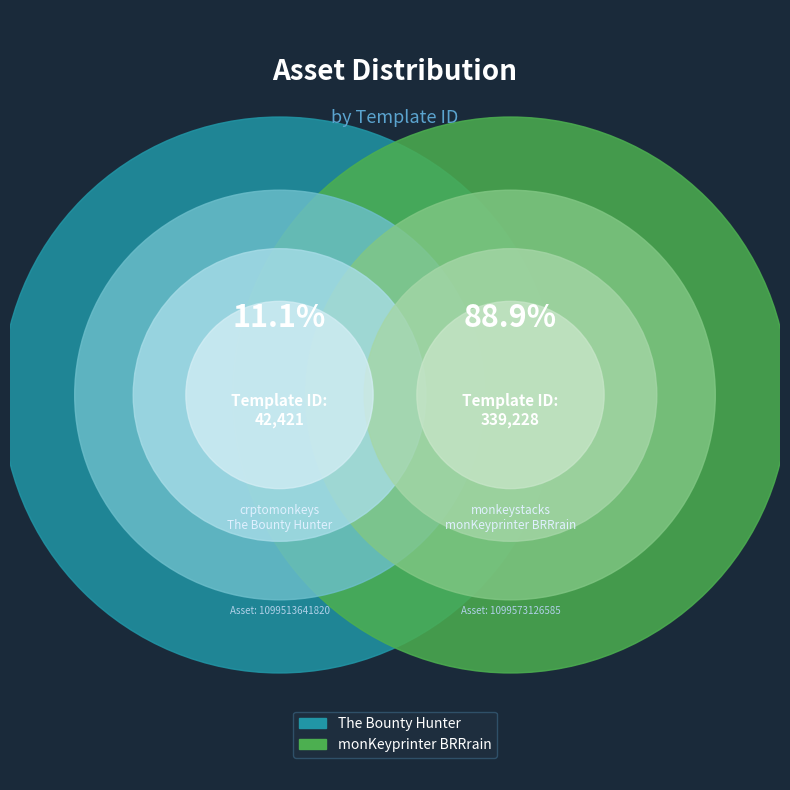

True or false: 1099513641820 accounts for 19% of the total.

False